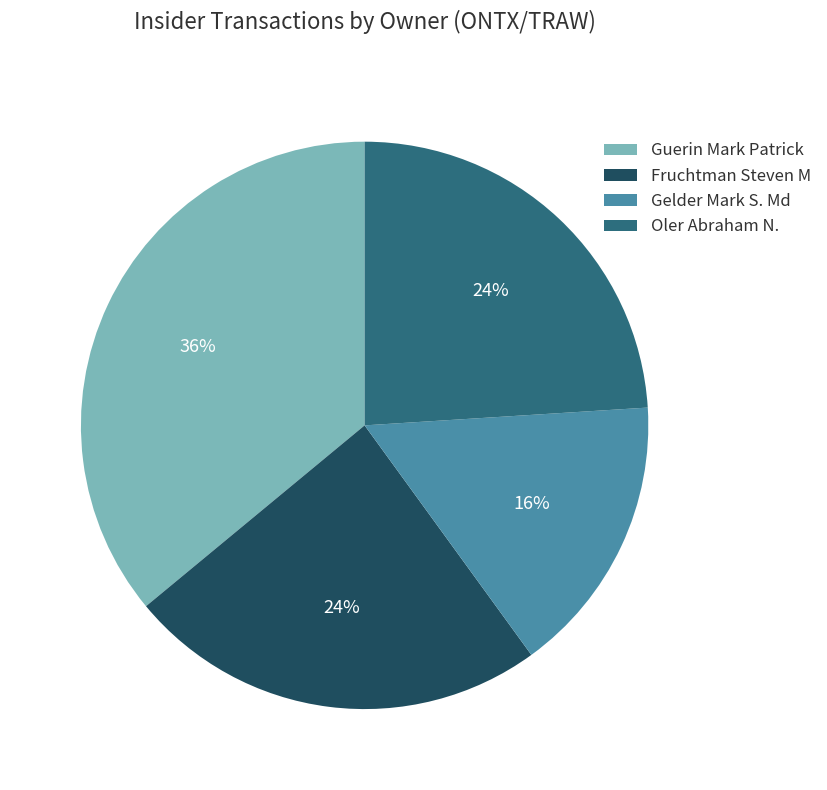

Is the sum of Guerin Mark Patrick and Oler Abraham N. greater than half?

Yes